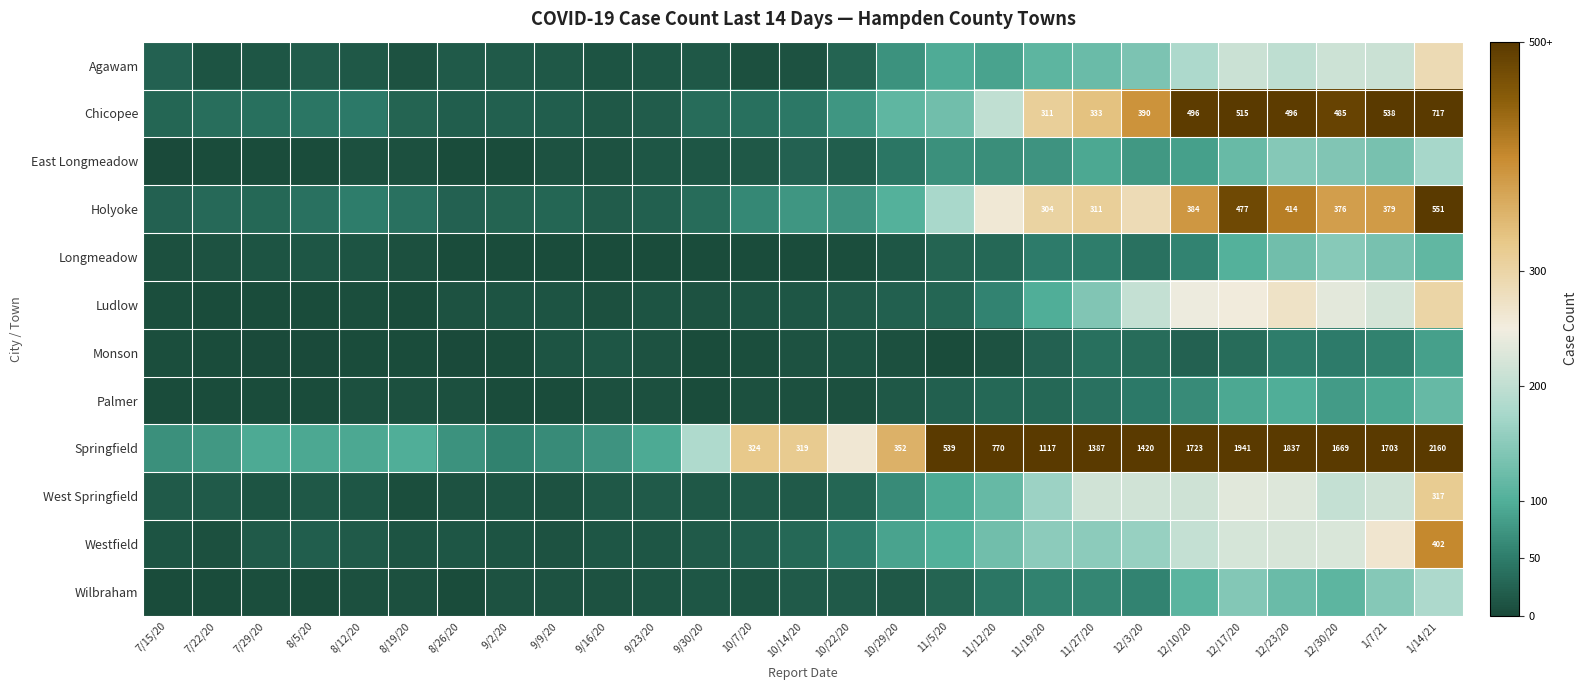

What is the sum of the Monson values at 11/12/20 and 11/27/20?

48